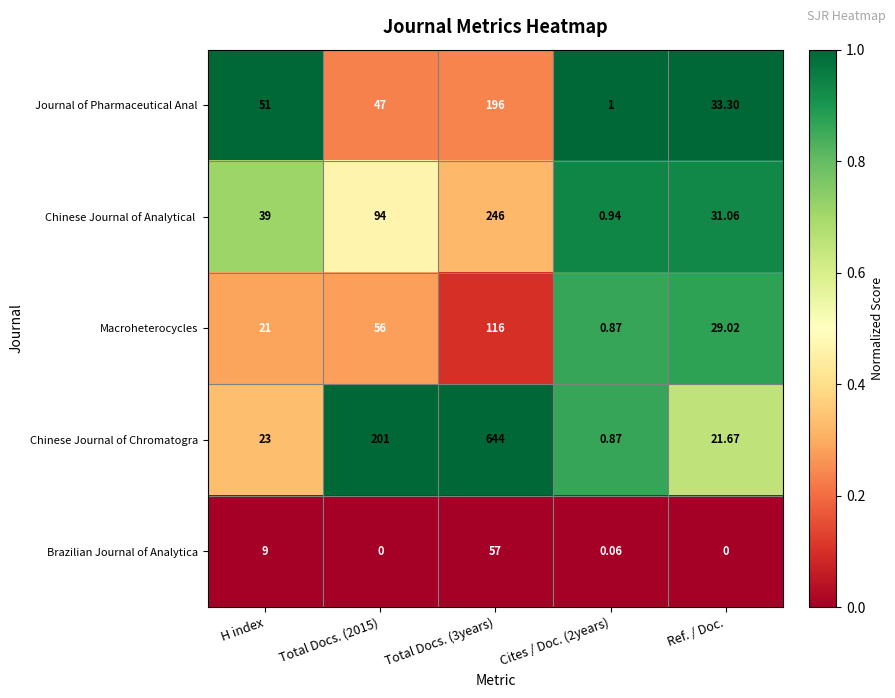

Where is Brazilian Journal of Analytica nearest to the value 28?

H index